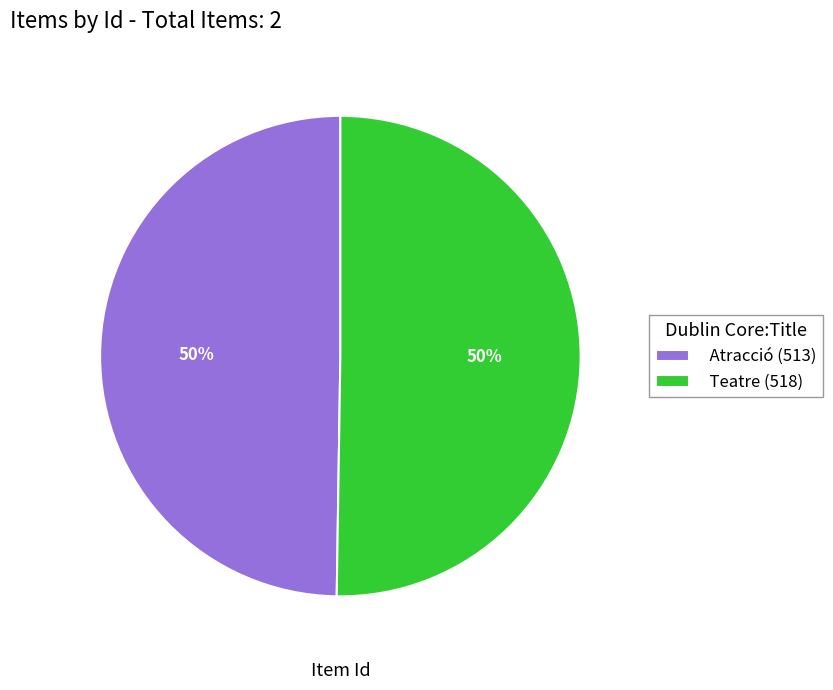

What percentage is the Atracció (513) slice, to the nearest percent?

50%